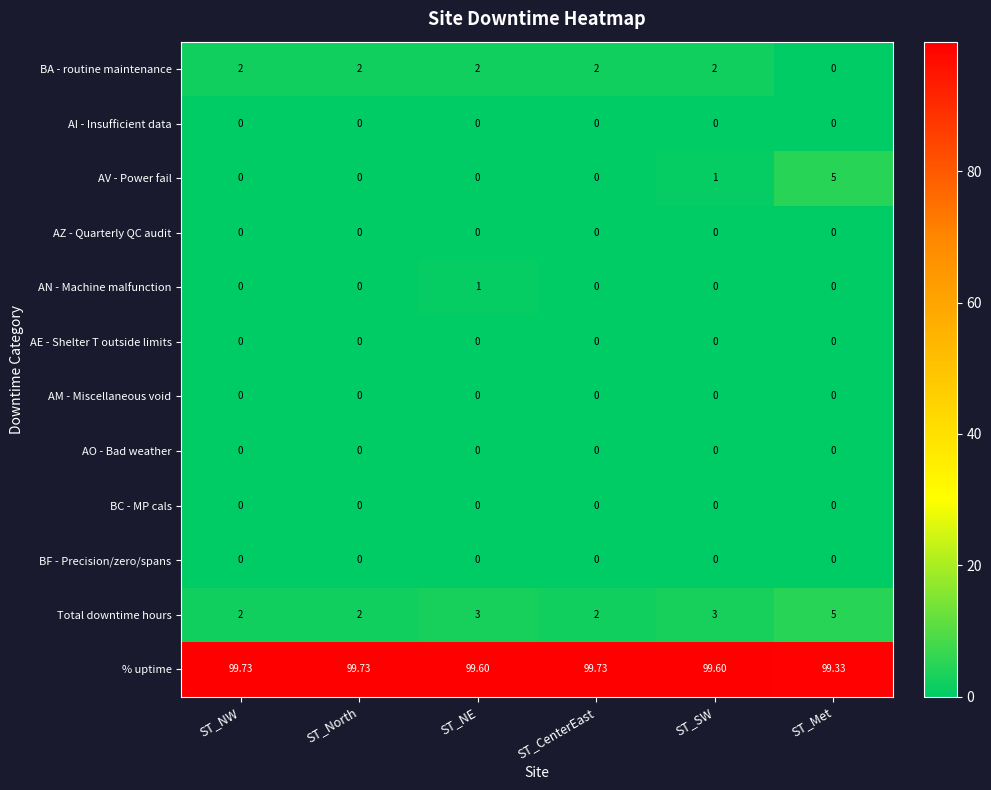

Which category has the highest value in the AV - Power fail series?

ST_Met